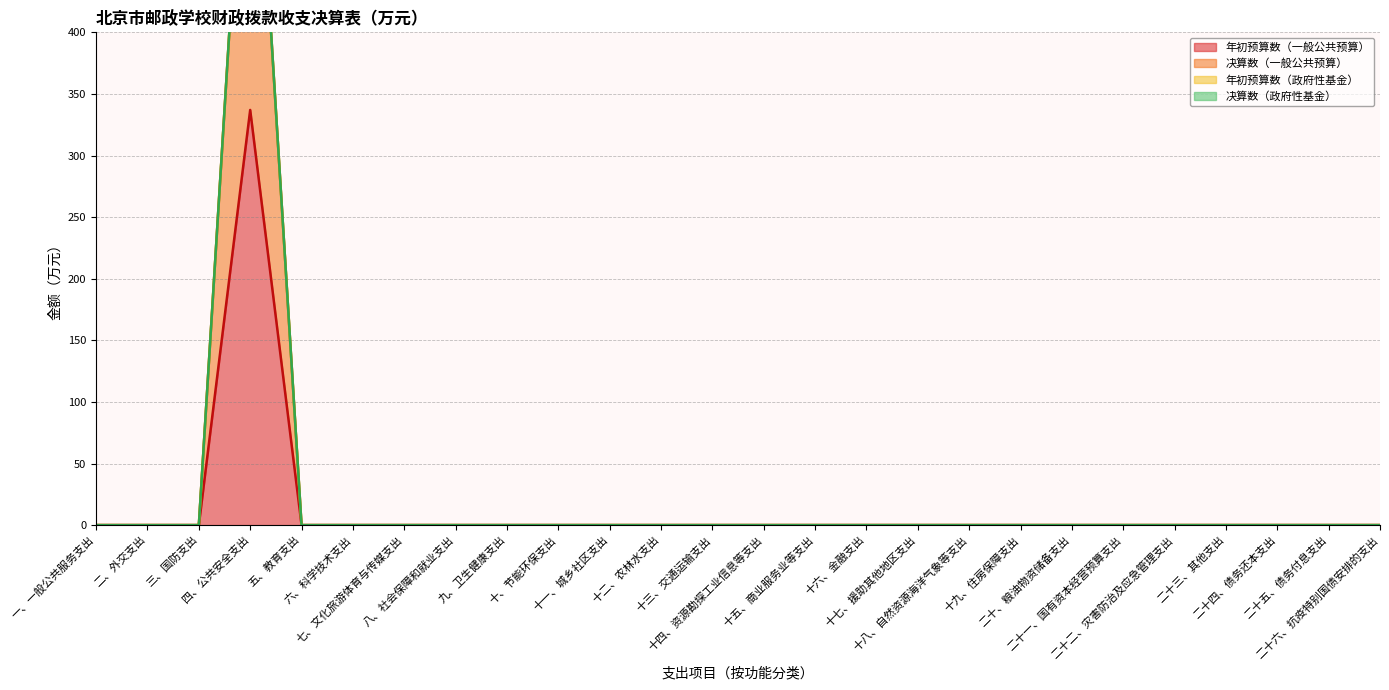

What is the difference between the maximum and minimum values in the 年初预算数（一般公共预算） series?

337